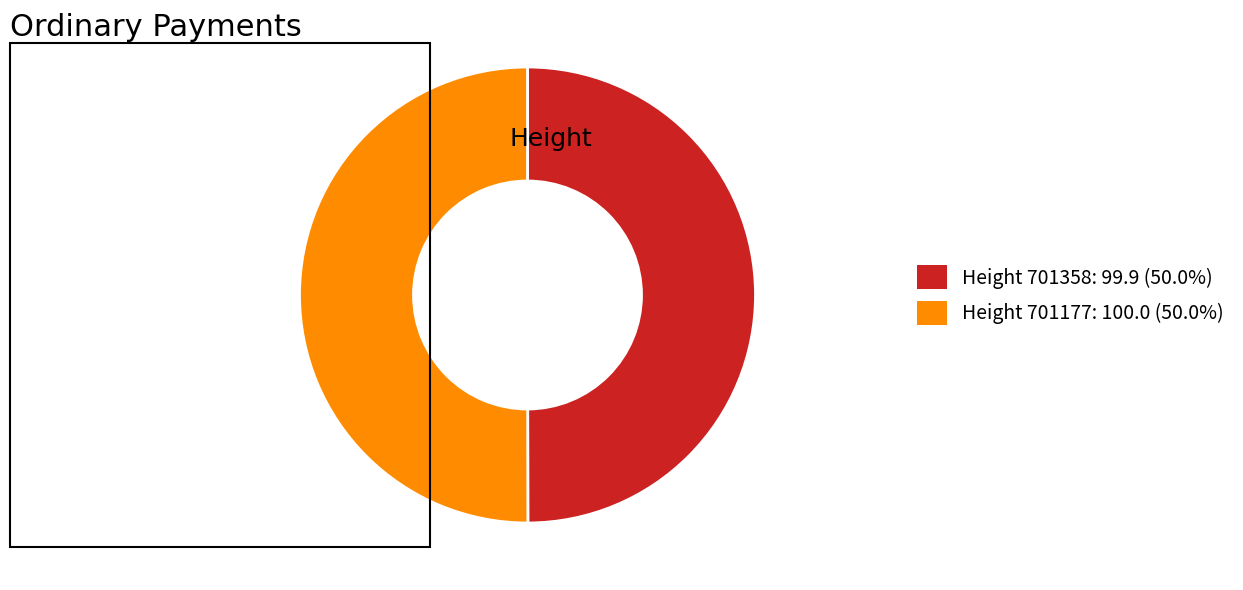

Count the number of slices in the pie.

2